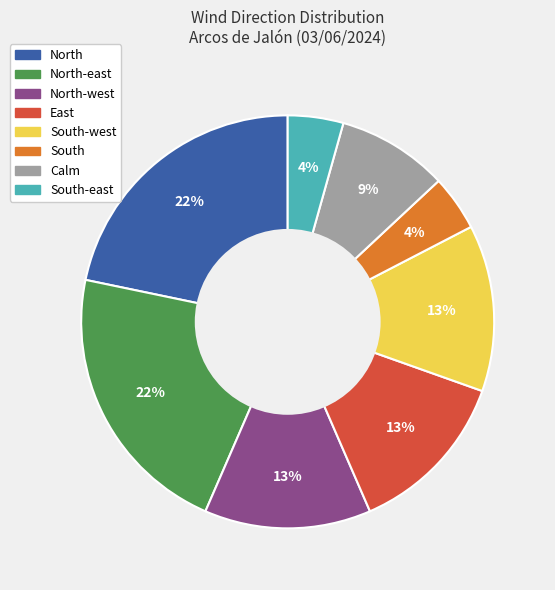

Is there any slice that represents more than half of the pie?

No